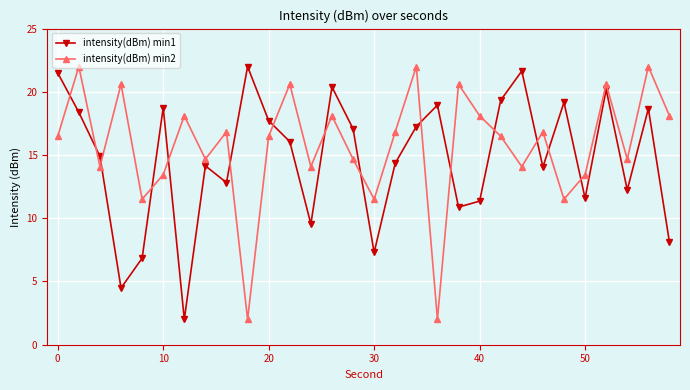

Rank the series by their average value, from lowest to highest.

intensity(dBm) min1, intensity(dBm) min2